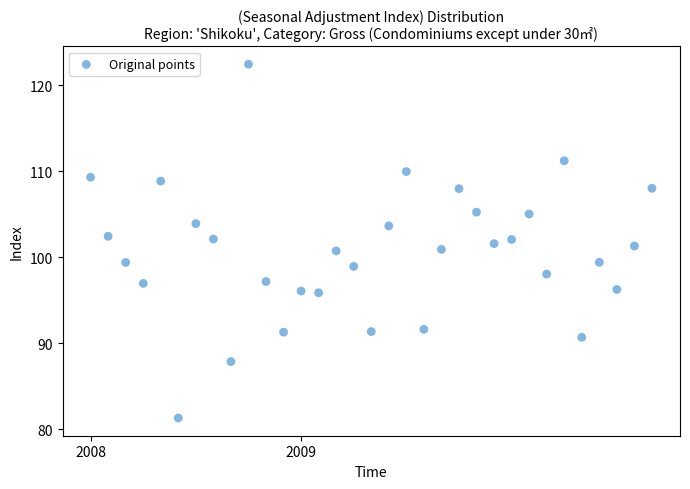

What is the range of X values (max minus min)?

2.7